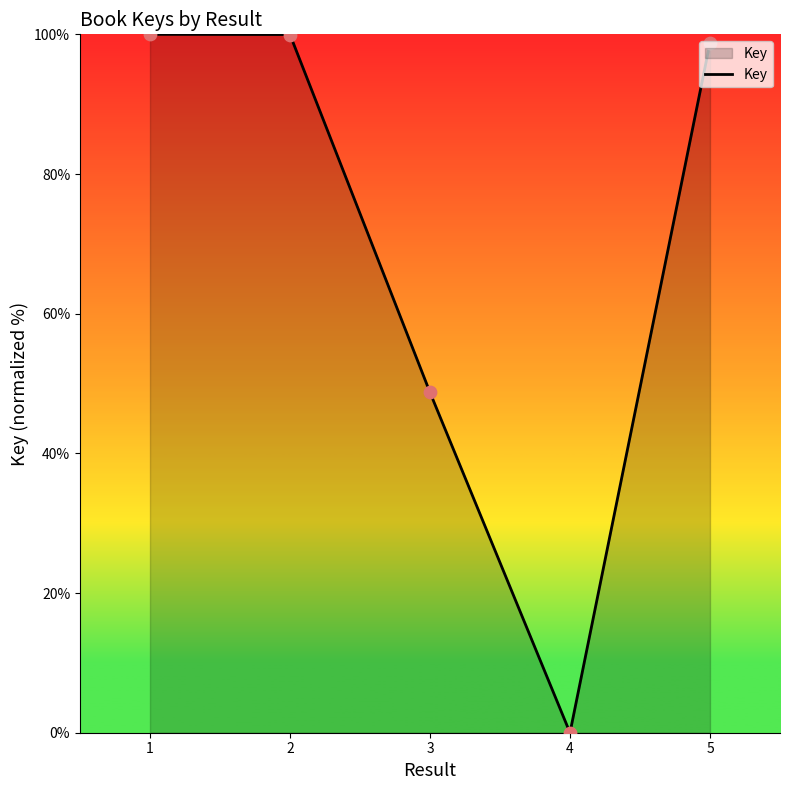

Between 5 and 4, which is larger?

5